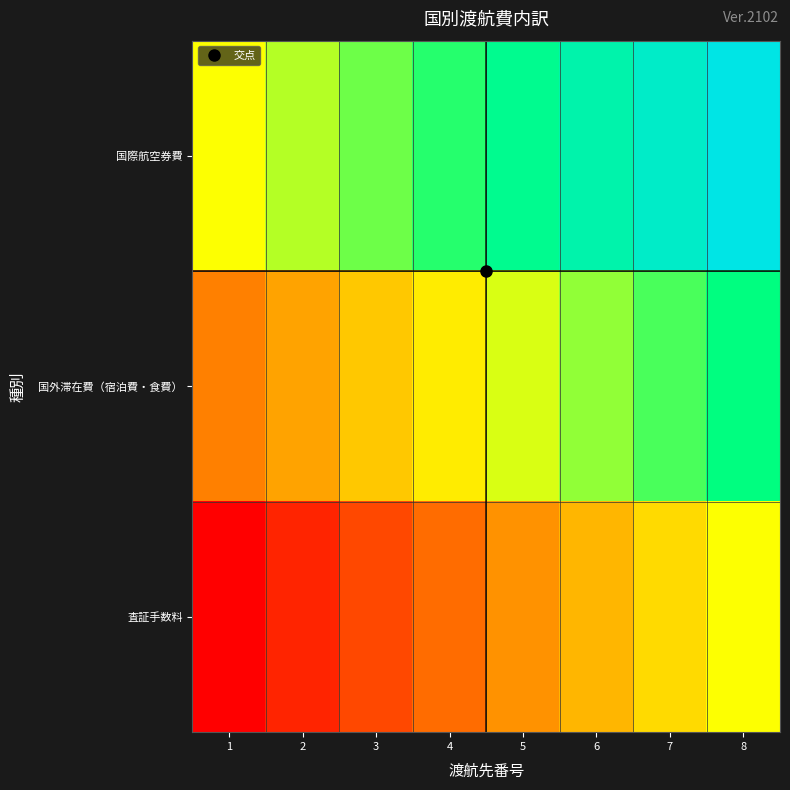

Rank the series at 5 from lowest to highest value.

査証手数料, 国外滞在費（宿泊費・食費）, 国際航空券費